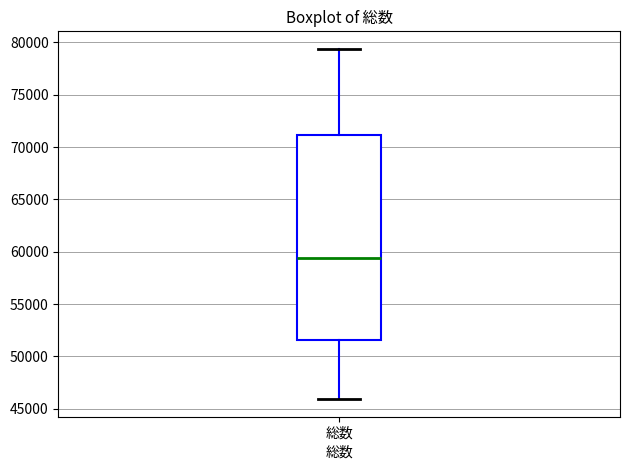

Where is the upper edge of the box for 総数 on the y-axis? The values are not printed on the chart, so give them approximately, as read against the axis.

71000